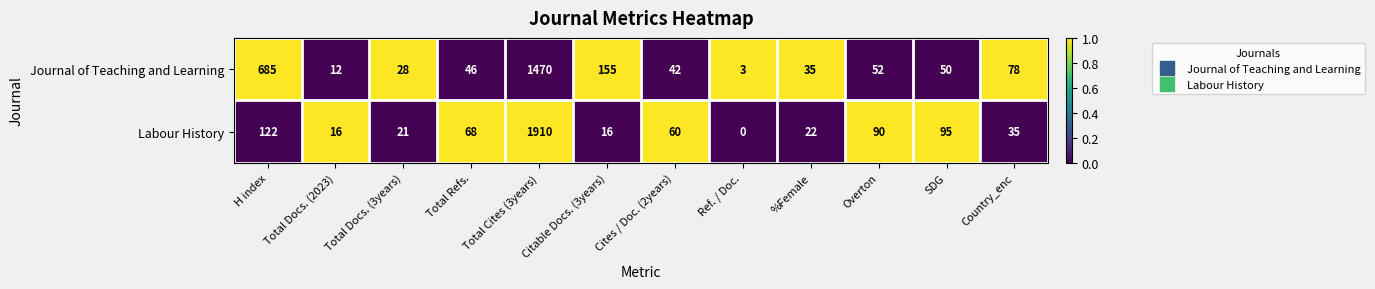

Count the number of data series in this chart.

2